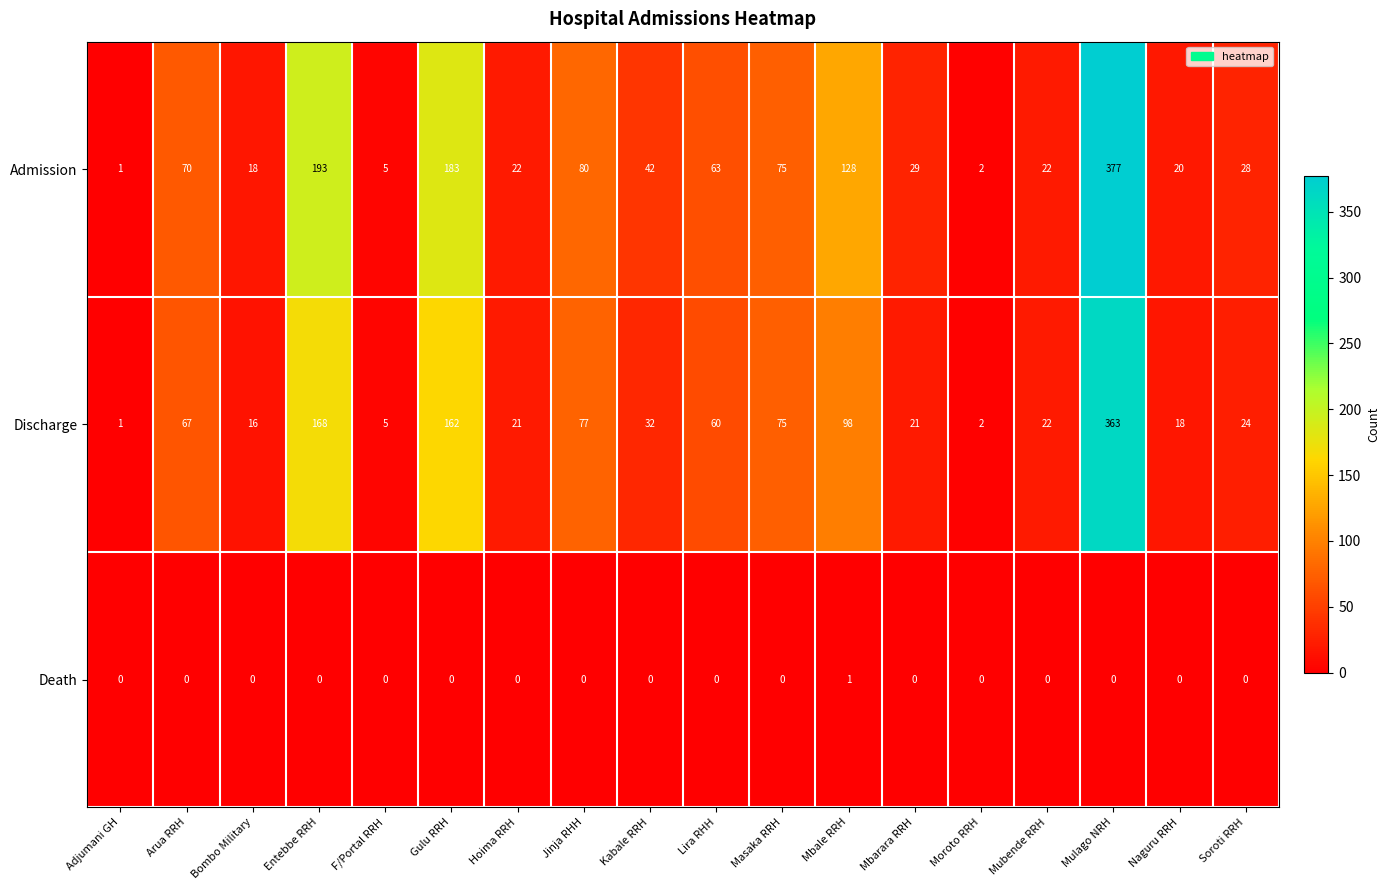

Is it true that Discharge equals 32 at Kabale RRH?

True